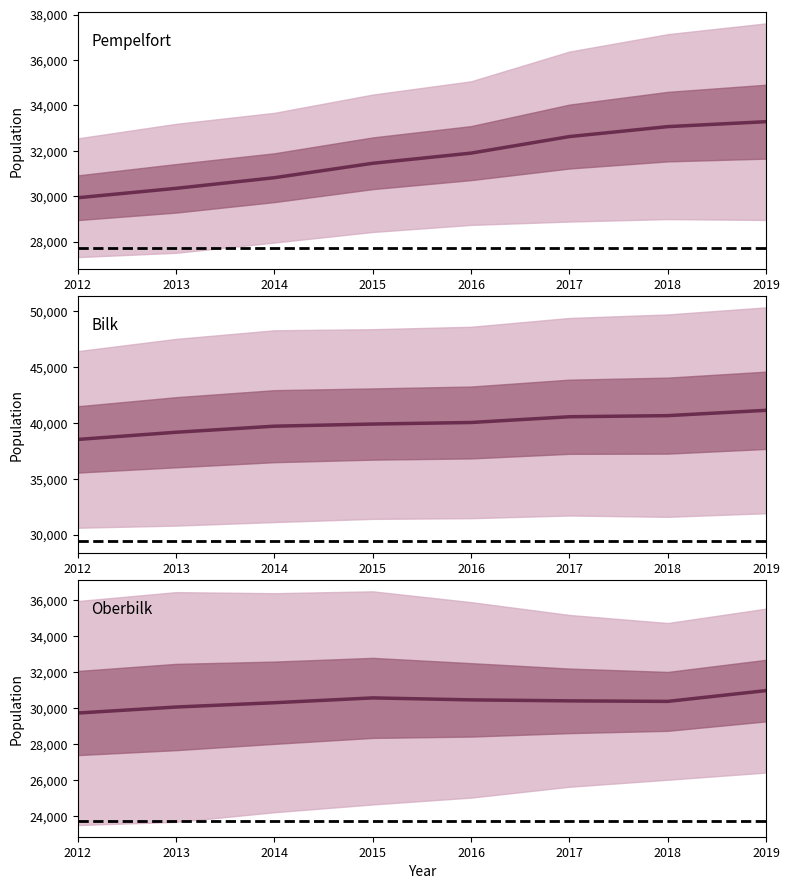

True or false: Pempelfort and Bilk intersect in this chart.

False